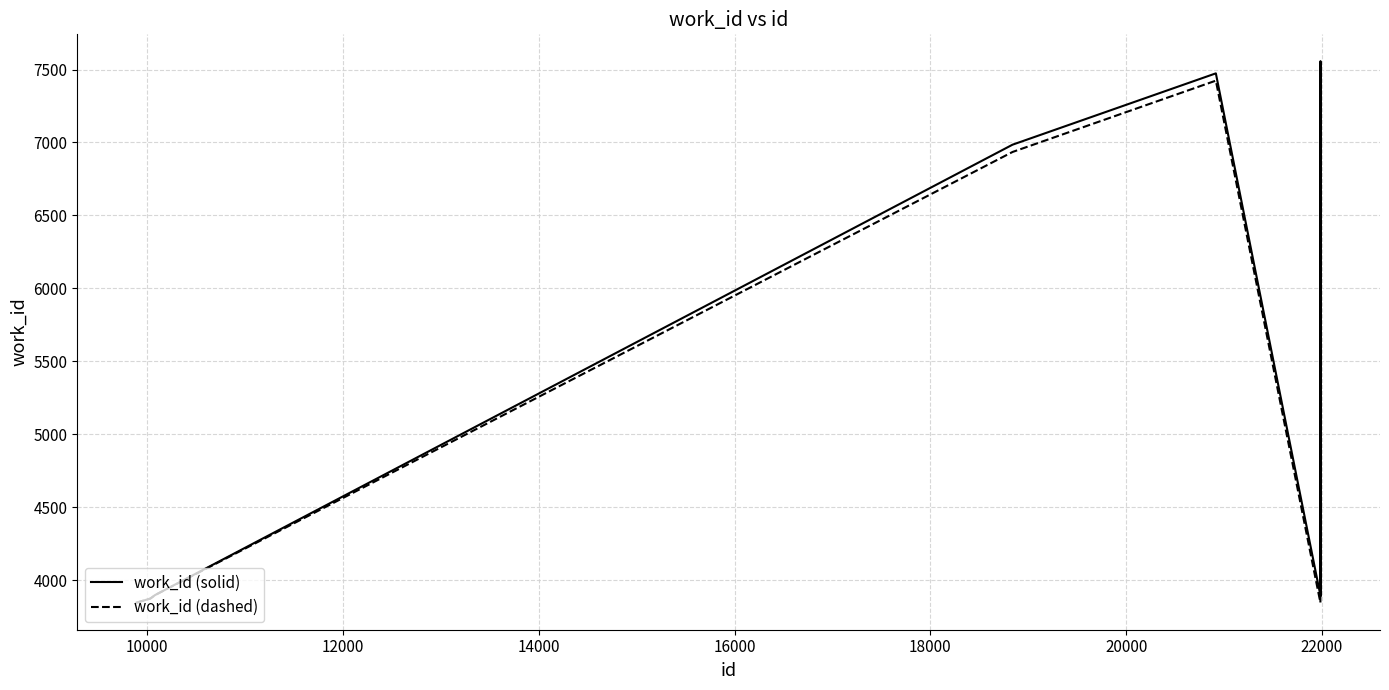

What is the smallest value displayed?

3845